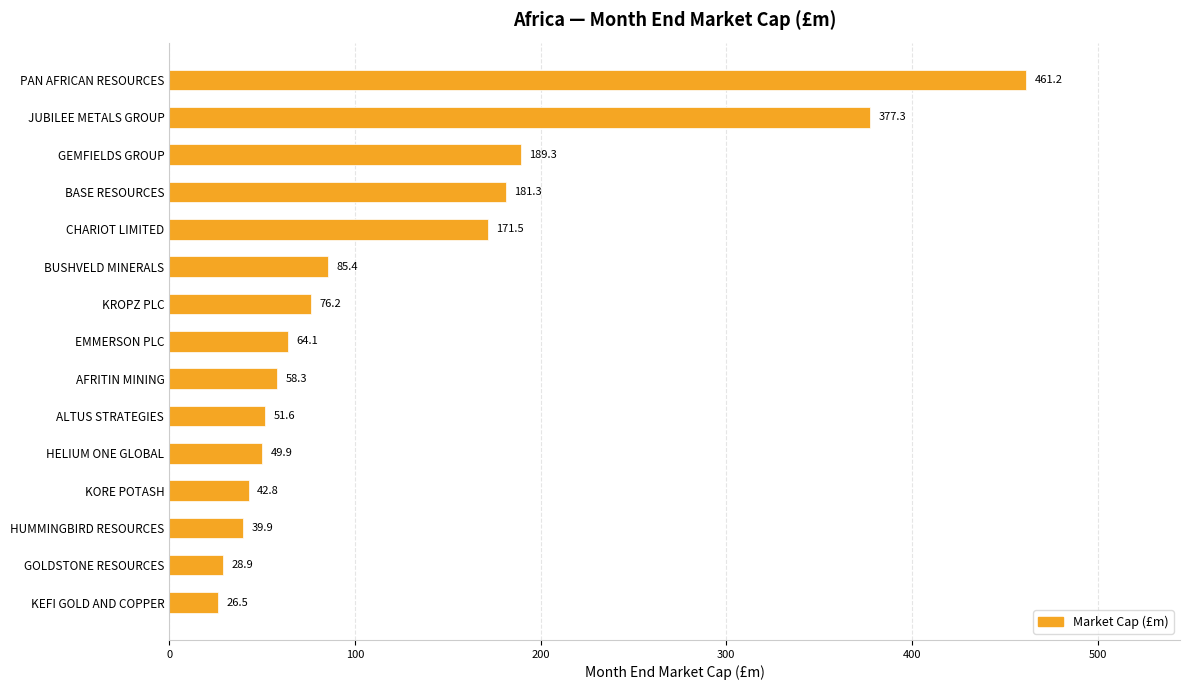

What is the maximum value shown in the chart?

461.2